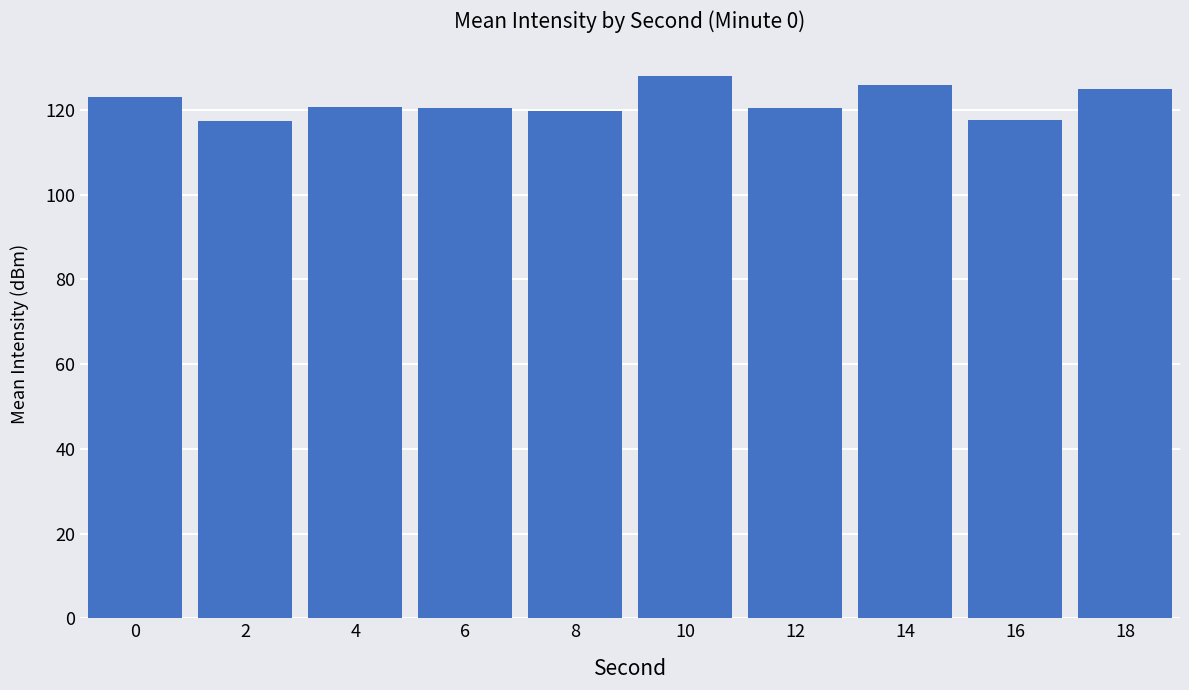

True or false: the data shows 61.0 at 10.

False